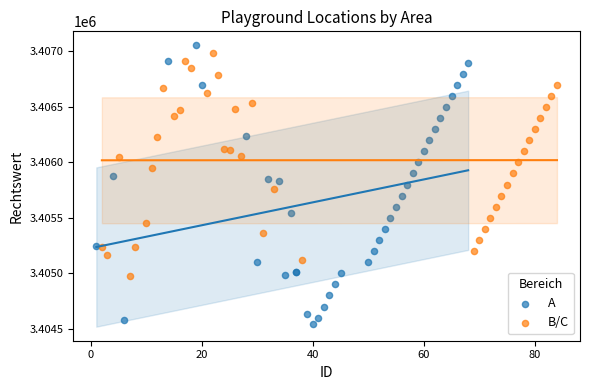

Which series contains the lowest Y value?

A